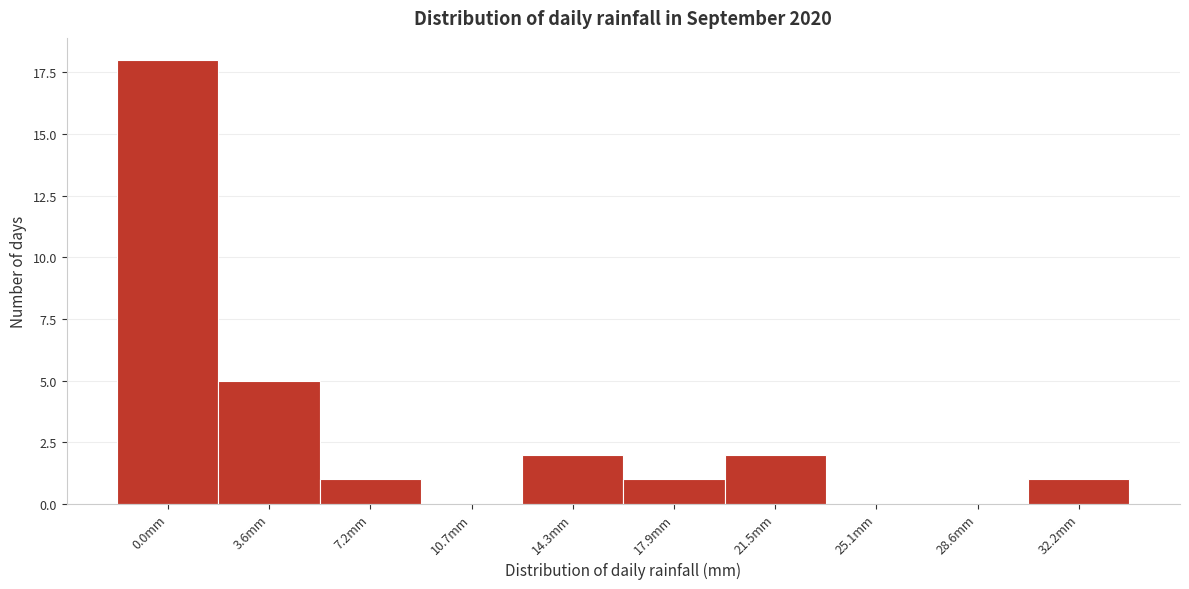

Reading right to left, list all the values displayed in this chart.

32.2mm=1	28.6mm=0	25.1mm=0	21.5mm=2	17.9mm=1	14.3mm=2	10.7mm=0	7.2mm=1	3.6mm=5	0.0mm=18